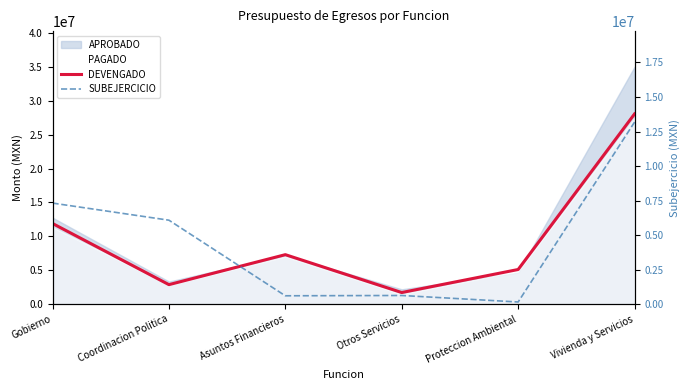

What is the value of the SUBEJERCICIO point at the 5th from the left?

159112.8